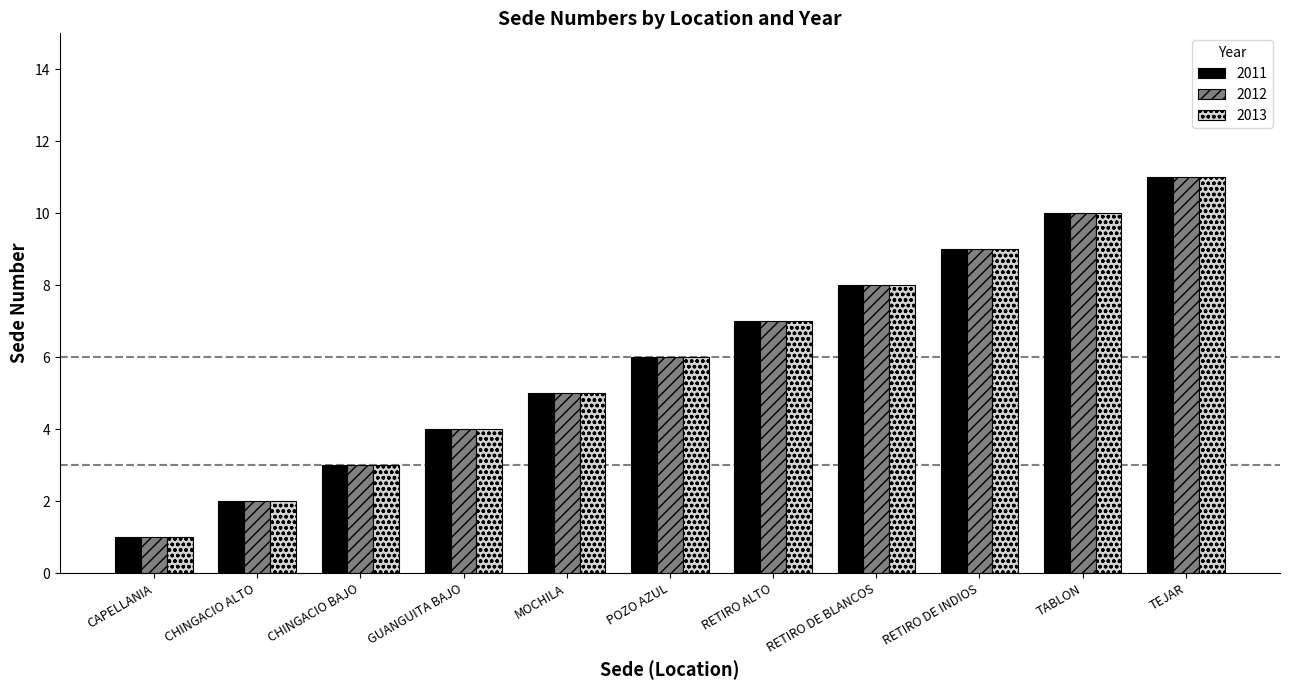

Which category has the highest value across all series?

TEJAR